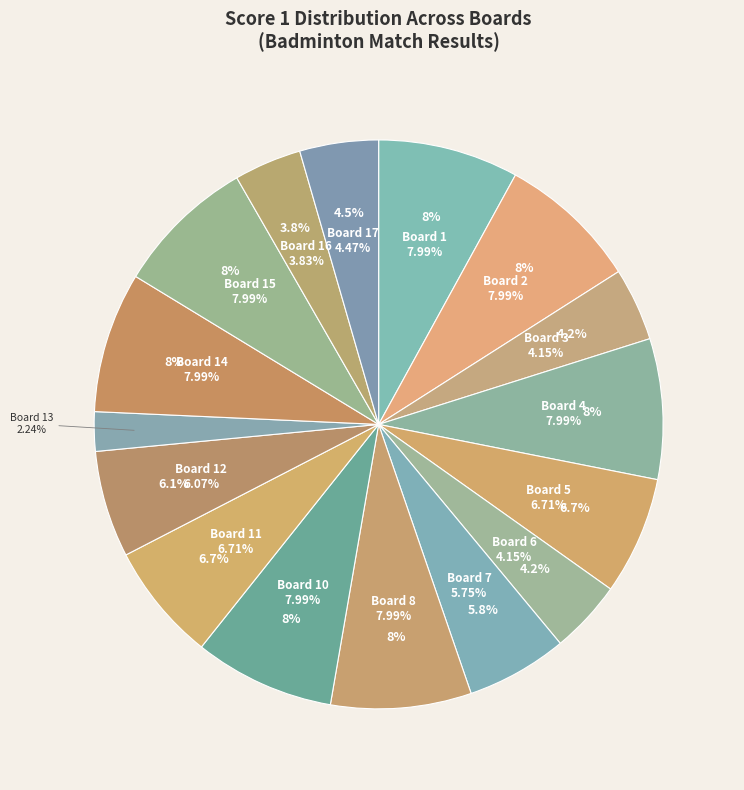

How much of the chart is everything except Board 3 (13-17)?

95.8%